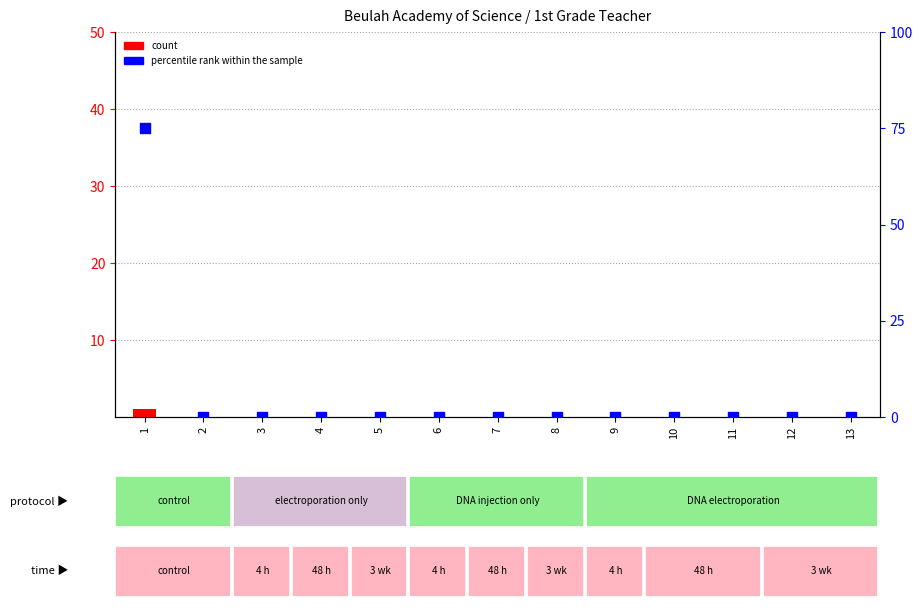

At which category is the sum across all series the highest?

1